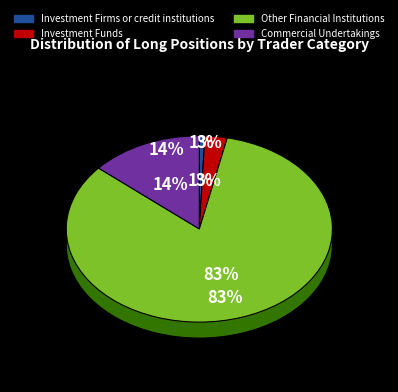

How many segments does this pie chart have?

4